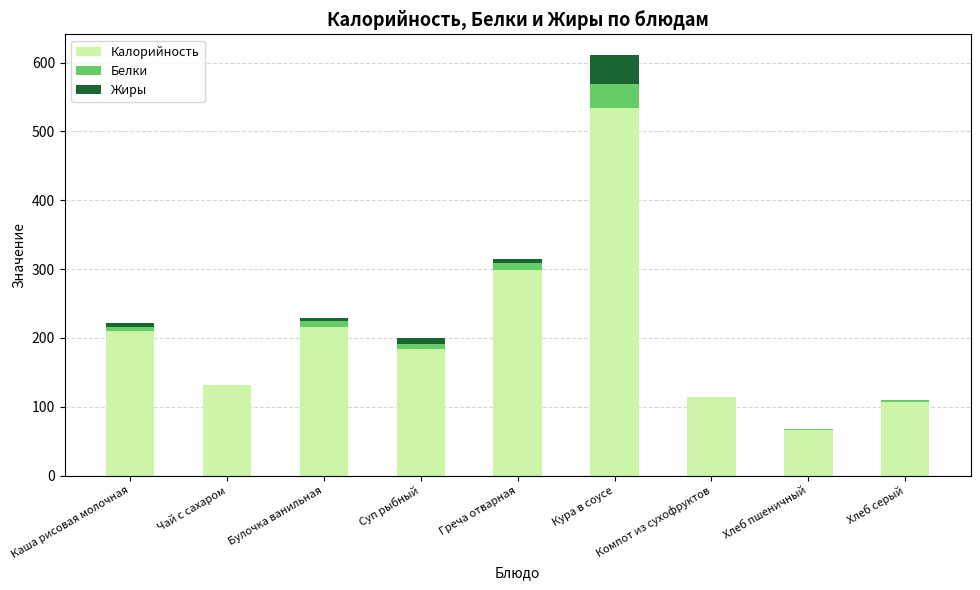

What is the total value across all series at Компот из сухофруктов?

114.4